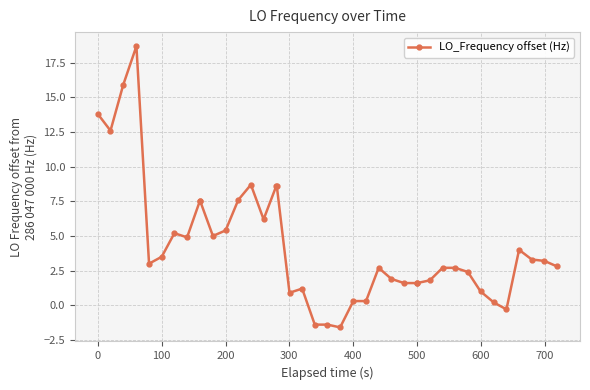

Reading left to right, what are all the values shown in this chart?

13.8	12.6	15.9	18.7	3.0	3.5	5.2	4.9	7.5	7.5	5.0	5.4	7.6	8.7	6.2	8.6	8.6	0.9	1.2	-1.4	-1.4	-1.6	0.3	0.3	2.7	1.9	1.6	1.6	1.6	1.8	2.7	2.7	2.4	1.0	0.2	-0.3	4.0	3.3	3.2	2.8